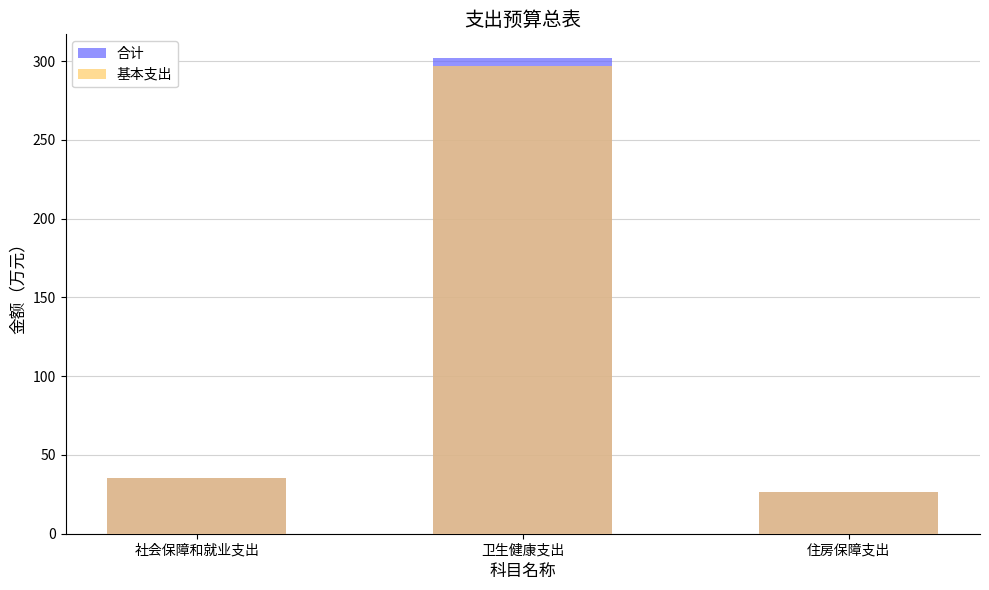

What position from the left is 社会保障和就业支出?

1